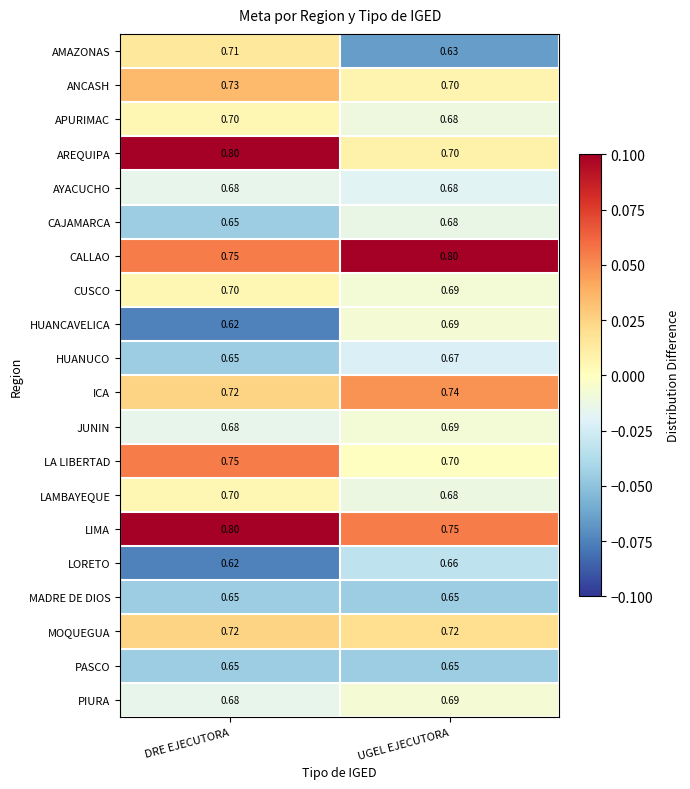

At which label is CAJAMARCA closest to 0?

DRE EJECUTORA